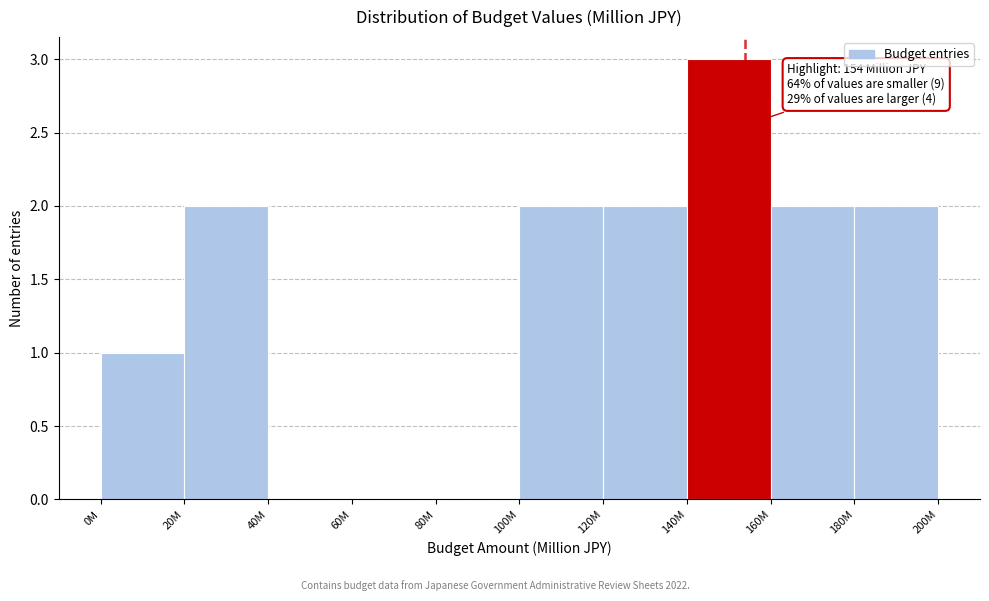

Reading right to left, extract all data points from this chart.

180M=2	160M=2	140M=3	120M=2	100M=2	80M=0	60M=0	40M=0	20M=2	0M=1